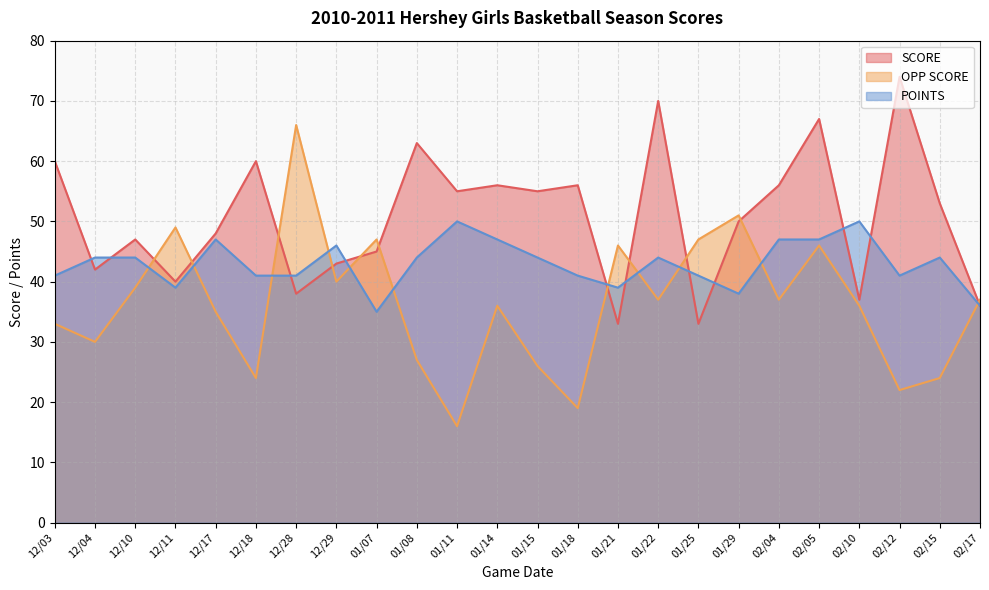

What is the sum of the OPP SCORE values at 01/22 and 01/11?

53